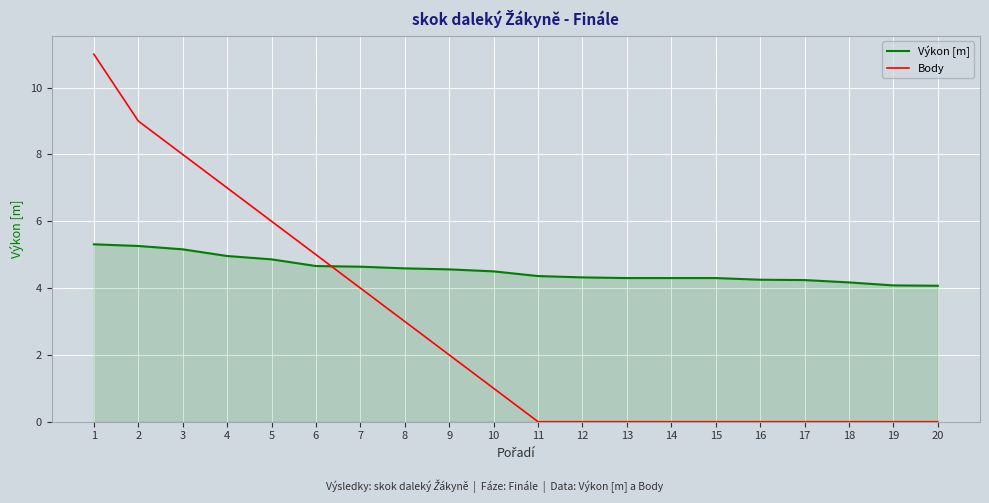

What is the difference between the Výkon [m] values at 10 and 18?

0.3